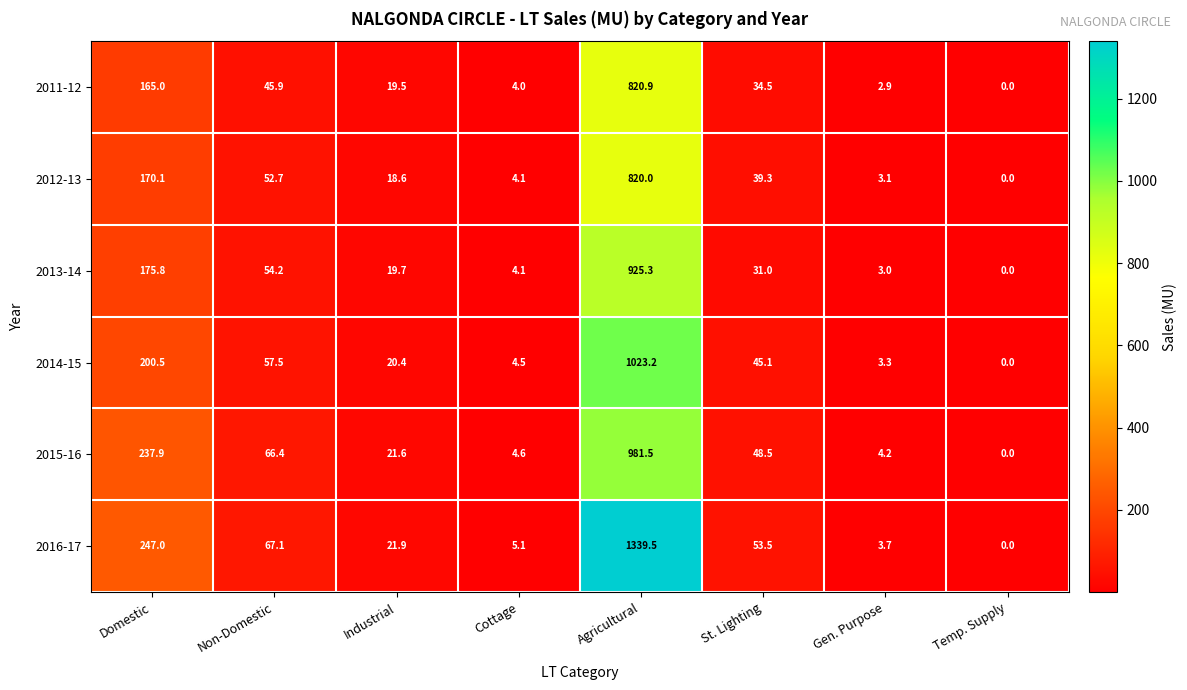

What is the total value across all series at Non-Domestic?

343.8